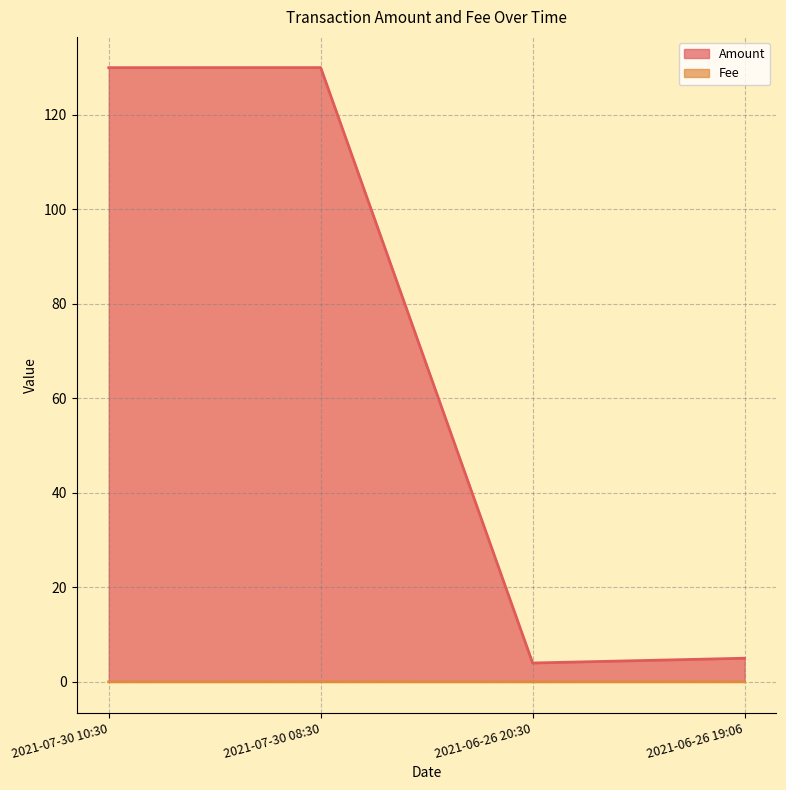

Is the value of Fee at 2021-07-30 08:30 greater than the value of Amount at 2021-07-30 08:30?

No